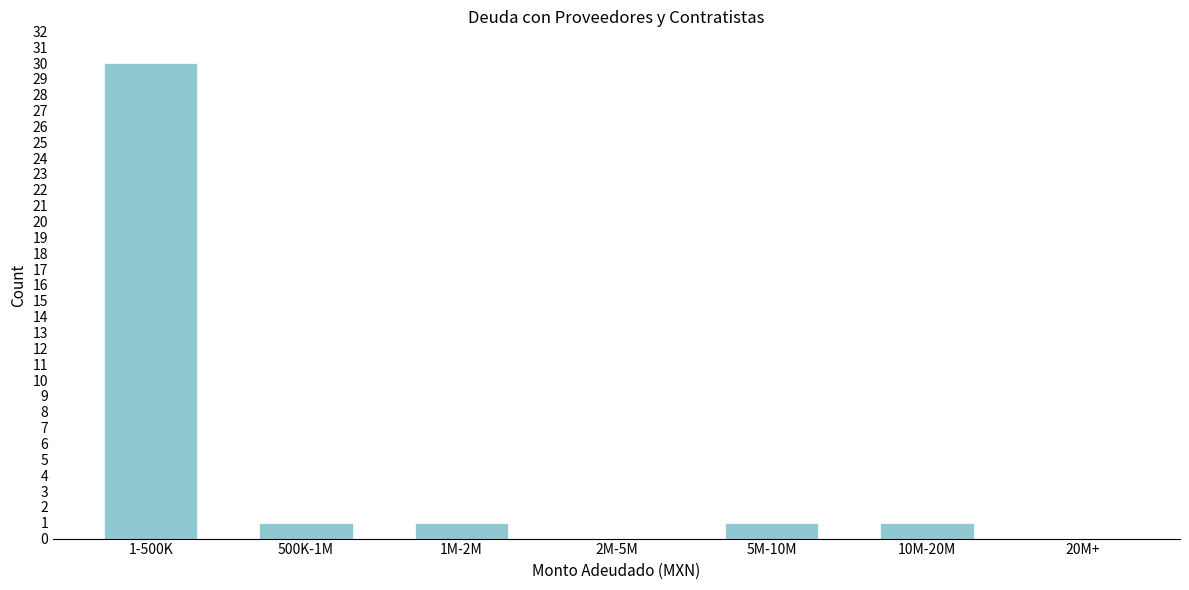

Reading left to right, transcribe all the data shown in this chart.

1-500K=30	500K-1M=1	1M-2M=1	2M-5M=0	5M-10M=1	10M-20M=1	20M+=0